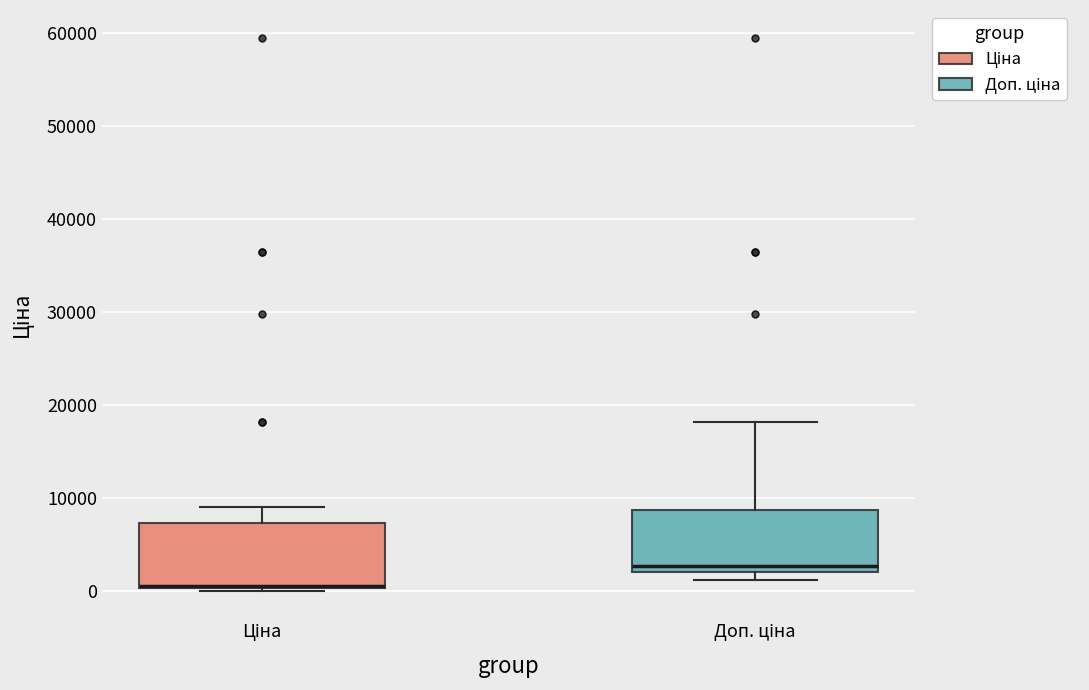

Reading left to right, transcribe this box plot: for each box, give where its median line is, the range the box spans, and where its two whiskers end, as read against the y-axis. The values are not printed on the chart, so give them approximately, as read against the axis.

Ціна: median 1000 (drawn on the box's lower edge), box 0 to 7000, whiskers 0 to 9000
Доп. ціна: median 3000, box 2000 to 9000, whiskers 1000 to 18000